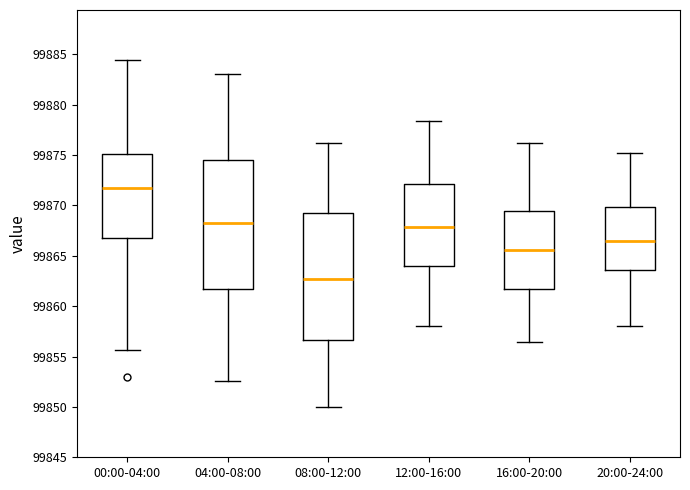

Which box has the highest median line?

00:00-04:00